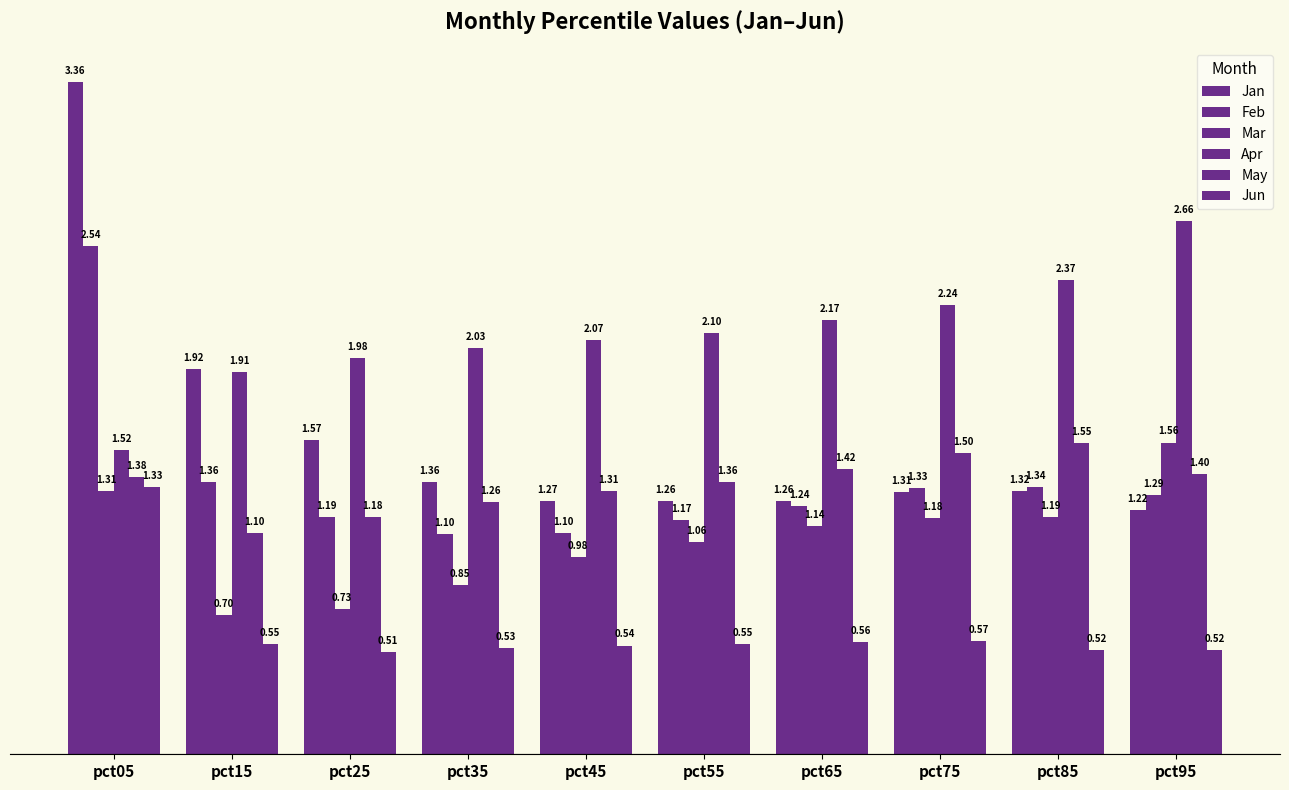

Is the value of Feb at pct15 greater than the value of May at pct15?

Yes